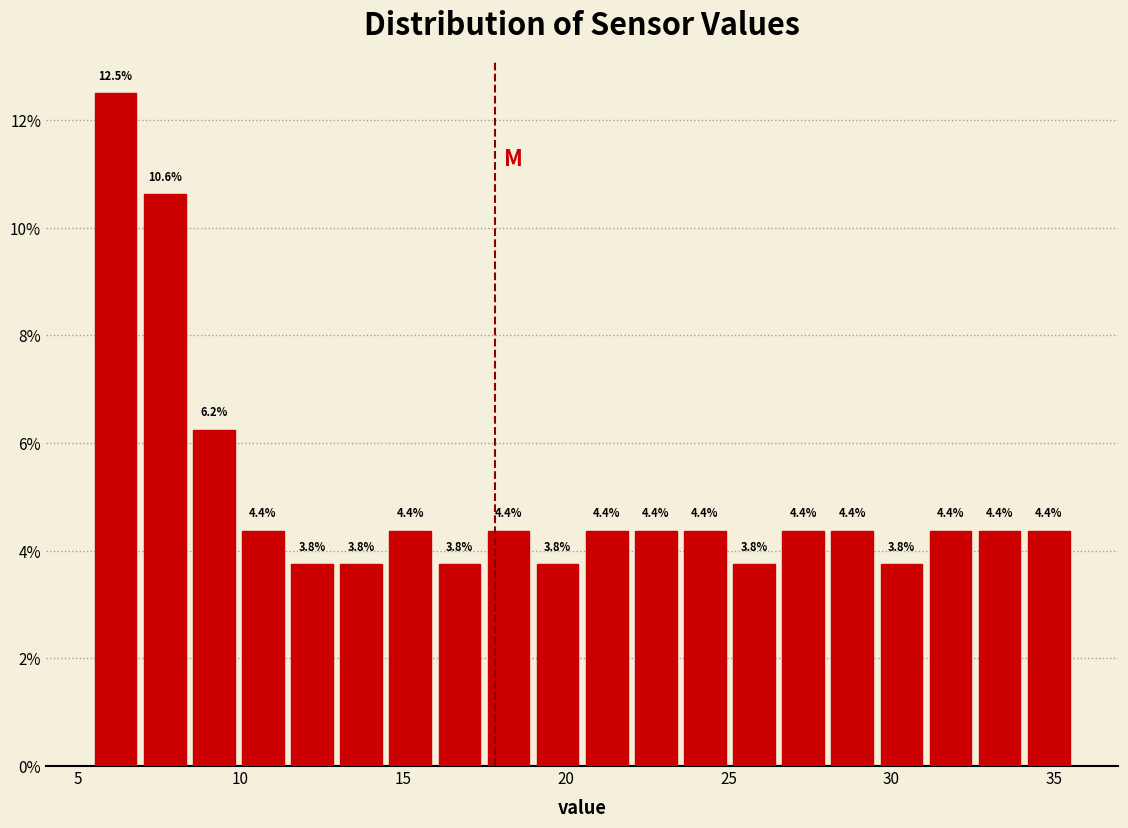

Around what value on the x-axis is the tallest bar? Give the approximate position of its centre, as read against the axis.

6.0